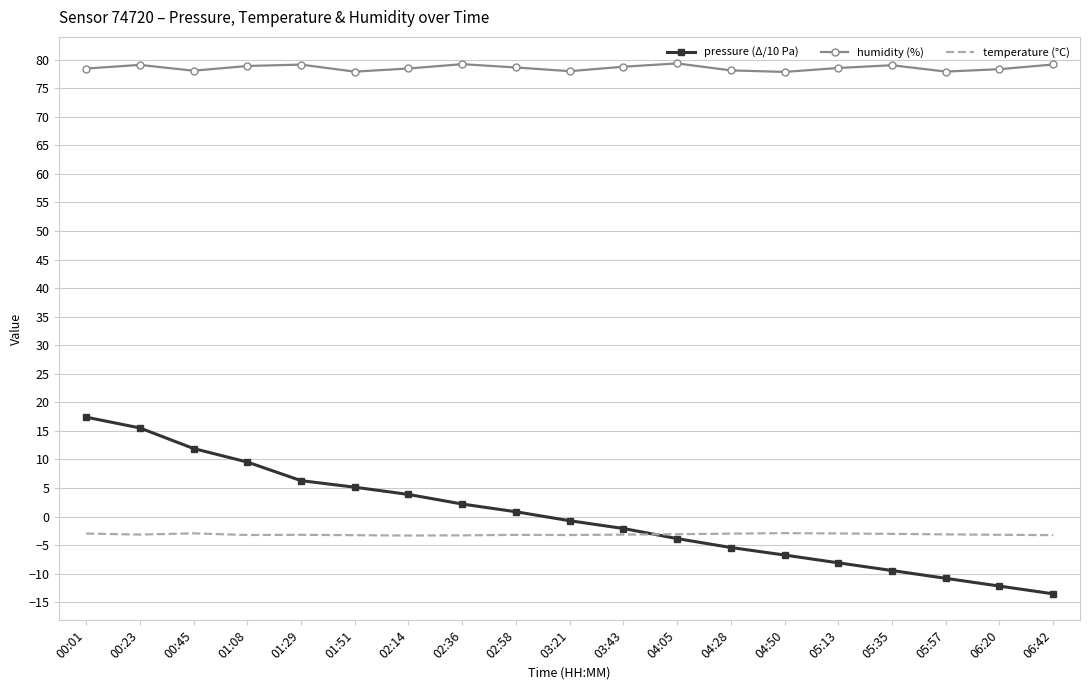

At which category does humidity (%) reach its first local valley?

00:45